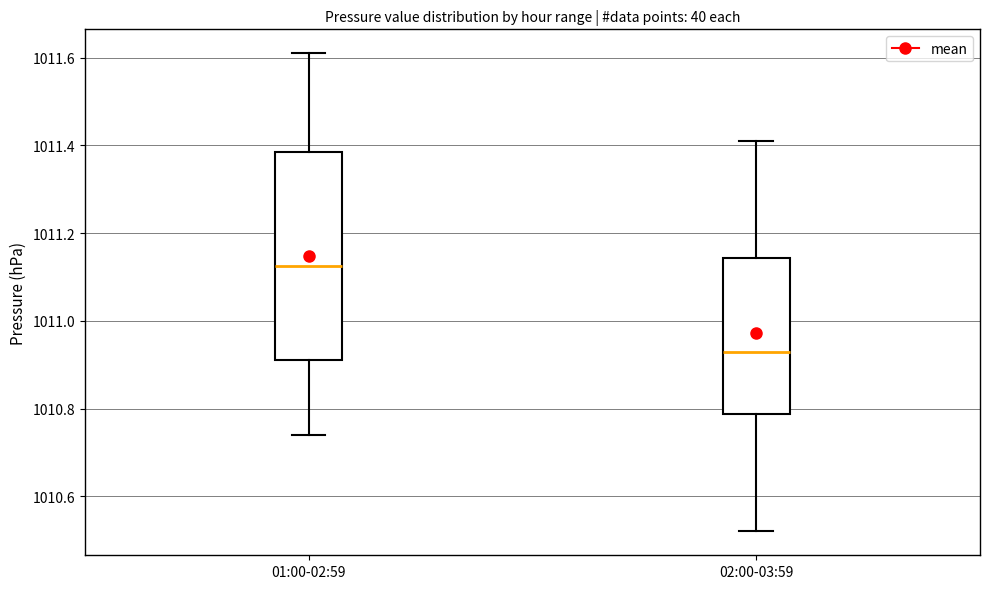

Which box's median line is the highest?

01:00-02:59